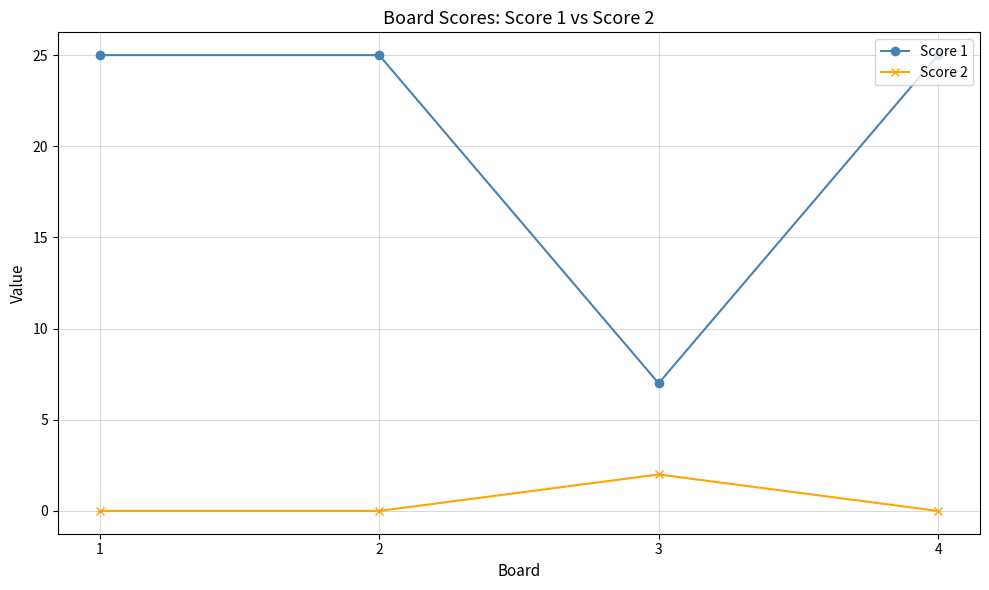

List the series in order of their overall mean, lowest first.

Score 2, Score 1